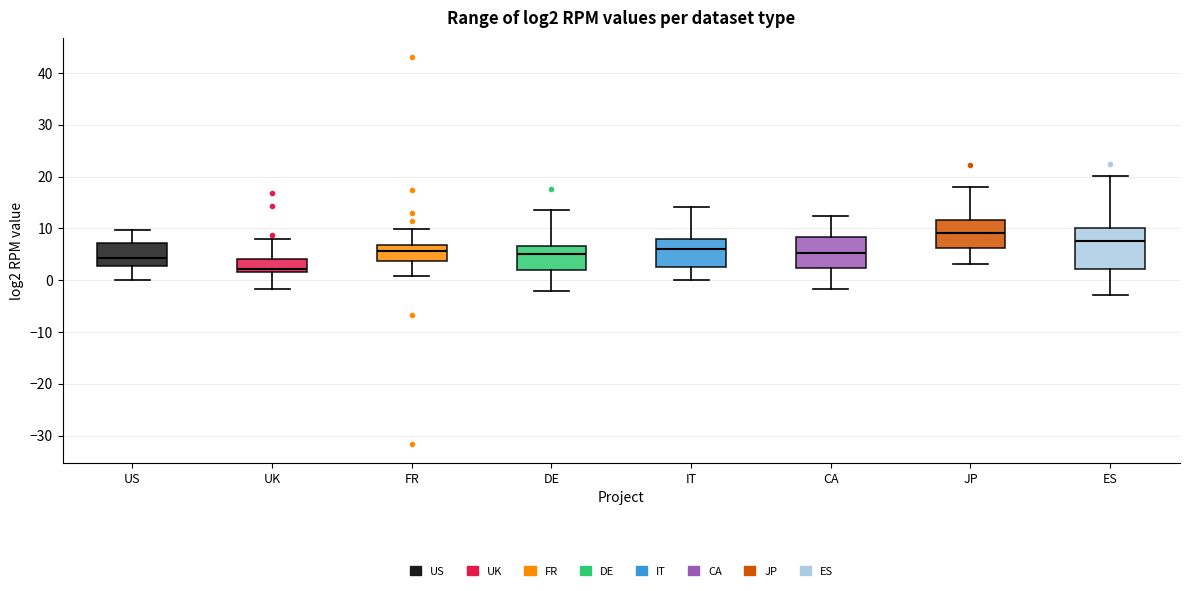

Reading left to right, transcribe this box plot: for each box, give where its median line is, the range the box spans, and where its two whiskers end, as read against the y-axis. The values are not printed on the chart, so give them approximately, as read against the axis.

US: median 4, box 3 to 7, whiskers 0 to 10
UK: median 2 (just above the box's lower edge), box 2 to 4, whiskers -2 to 8
FR: median 6, box 4 to 7, whiskers 1 to 10
DE: median 5, box 2 to 7, whiskers -2 to 14
IT: median 6, box 3 to 8, whiskers 0 to 14
CA: median 5, box 2 to 8, whiskers -2 to 12
JP: median 9, box 6 to 12, whiskers 3 to 18
ES: median 8, box 2 to 10, whiskers -3 to 20